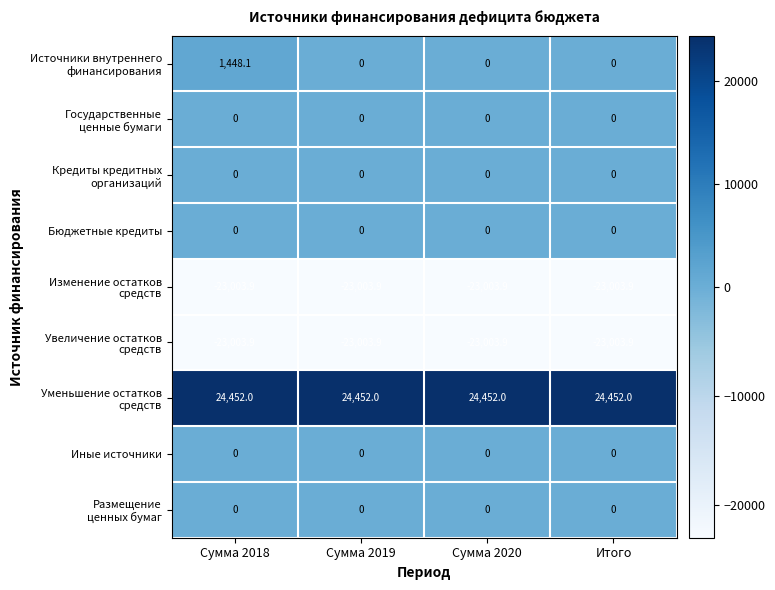

At which category is the sum across all series the highest?

Сумма 2018